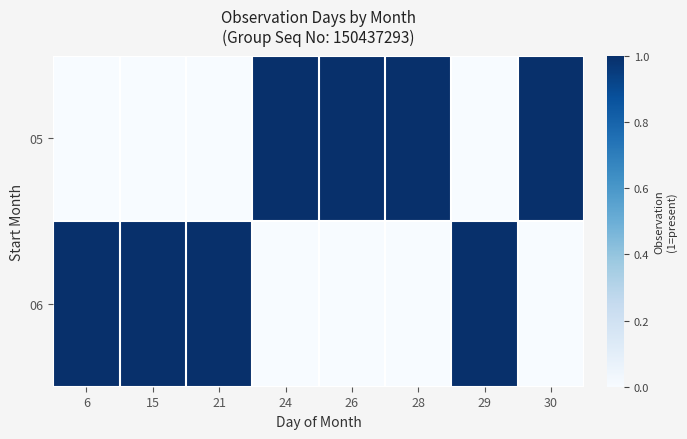

Which series has the largest total across all categories?

05